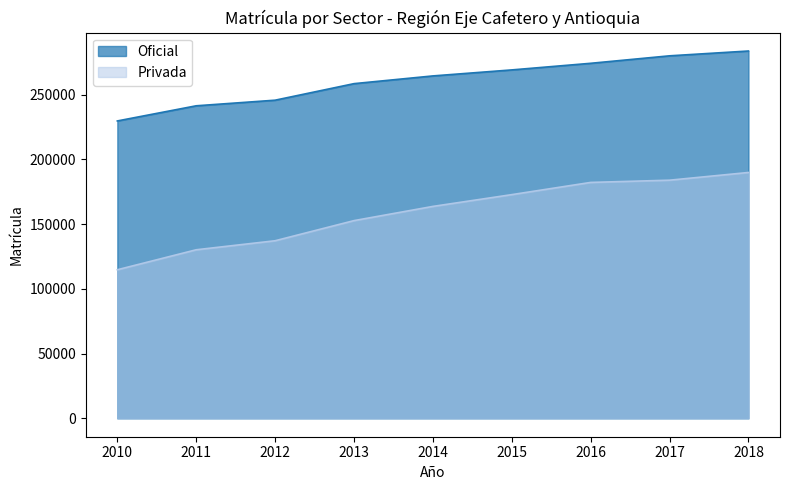

At which label does Privada first exceed 163617?

2015